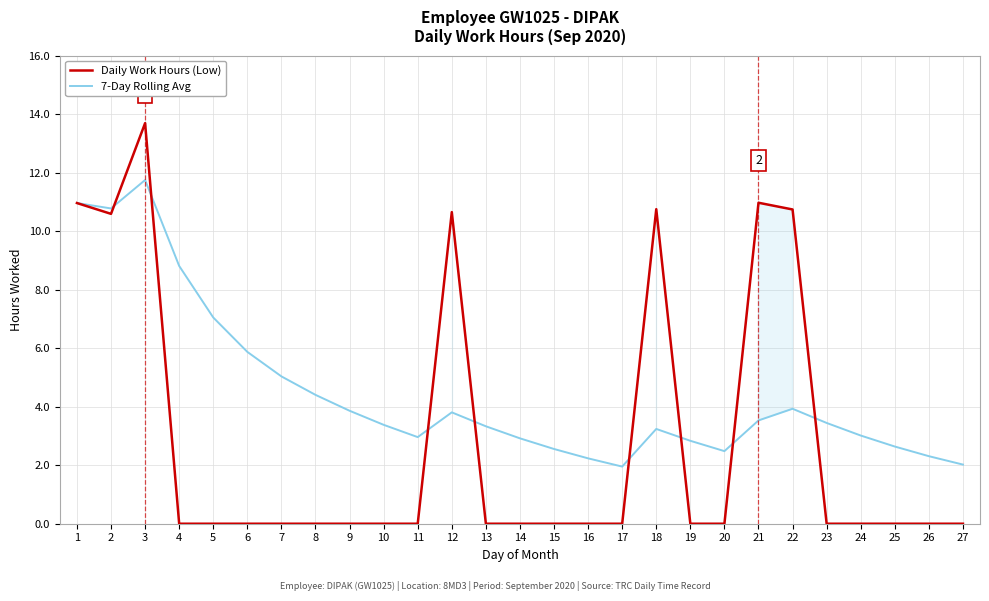

What is the maximum value shown in the chart?

13.7